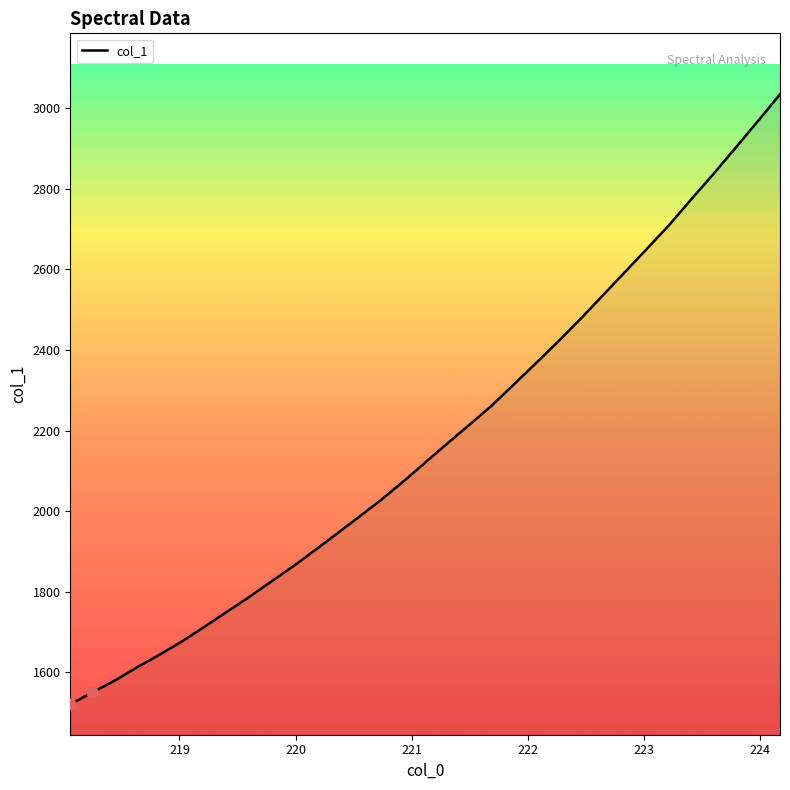

What is the minimum value shown in the chart?

1521.1